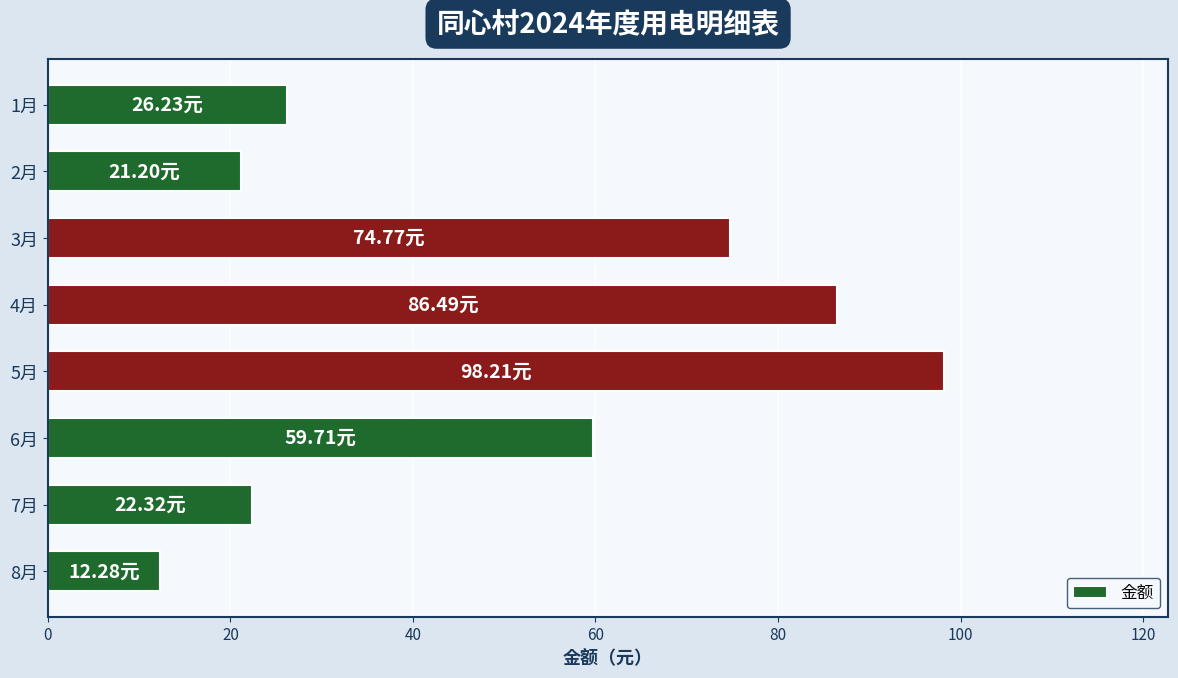

What is the sum of all values?

401.2